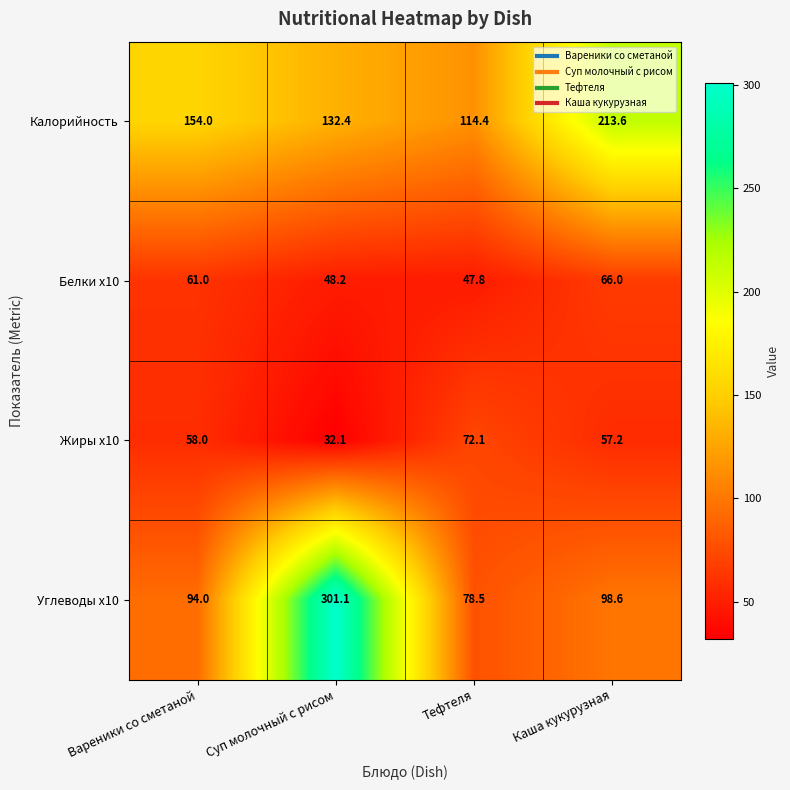

Read the Углеводы x10 value at Суп молочный с рисом.

301.1